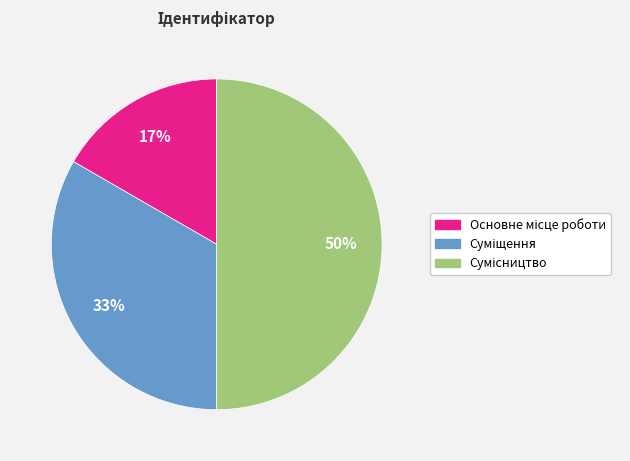

To the nearest percent, what is the difference between the largest and smallest slice percentages?

33%